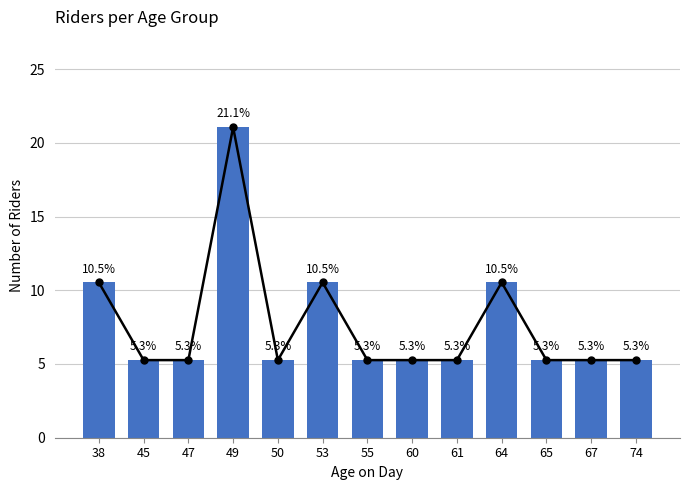

At which label does trend reach its peak?

49